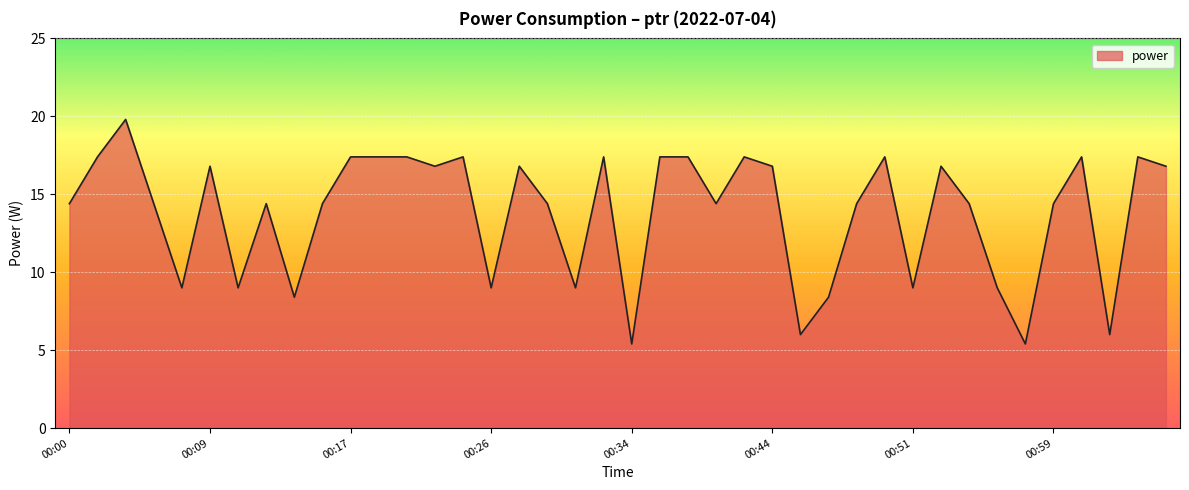

What is the maximum value shown in the chart?

19.8